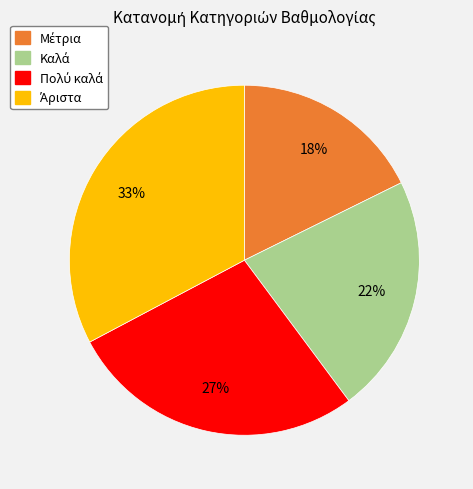

To the nearest percent, what is the average slice percentage?

25%